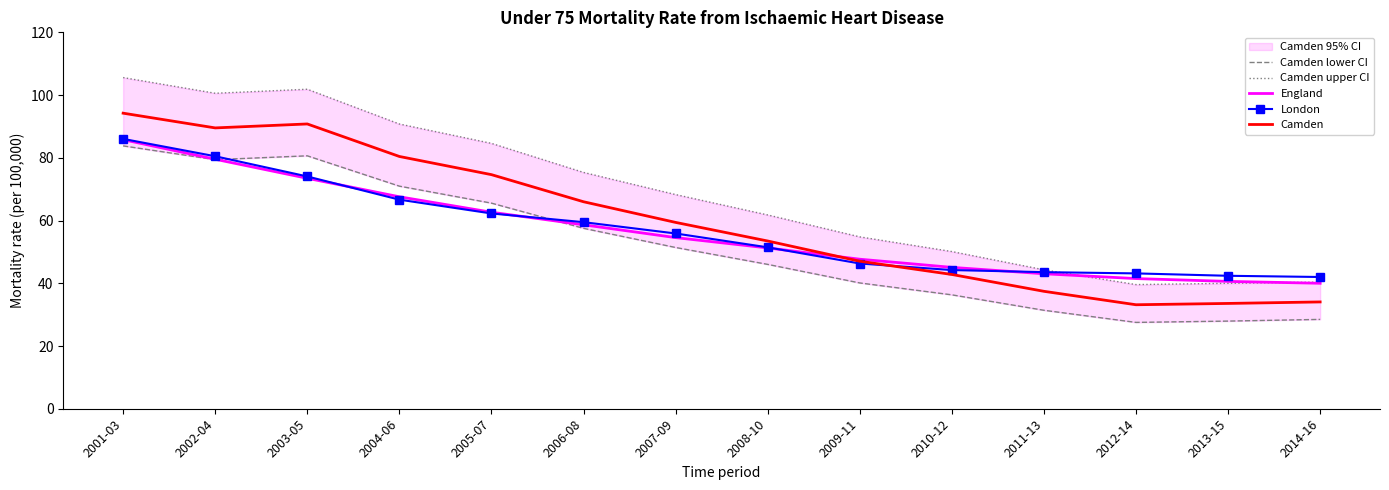

Reading right to left, transcribe all the data shown in this chart.

Camden lower CI: 2014-16=28.5	2013-15=27.9	2012-14=27.5	2011-13=31.4	2010-12=36.3	2009-11=40.1	2008-10=46.0	2007-09=51.4	2006-08=57.5	2005-07=65.5	2004-06=71.0	2003-05=80.6	2002-04=79.4	2001-03=83.8
Camden upper CI: 2014-16=40.4	2013-15=40.0	2012-14=39.6	2011-13=44.3	2010-12=50.1	2009-11=54.8	2008-10=61.8	2007-09=68.3	2006-08=75.3	2005-07=84.6	2004-06=90.8	2003-05=101.9	2002-04=100.6	2001-03=105.6
England: 2014-16=40.0	2013-15=40.6	2012-14=41.5	2011-13=43.0	2010-12=45.1	2009-11=47.7	2008-10=51.3	2007-09=54.6	2006-08=58.6	2005-07=62.6	2004-06=67.6	2003-05=73.5	2002-04=79.5	2001-03=85.8
London: 2014-16=42.0	2013-15=42.4	2012-14=43.1	2011-13=43.5	2010-12=44.2	2009-11=46.3	2008-10=51.5	2007-09=55.9	2006-08=59.5	2005-07=62.3	2004-06=66.7	2003-05=74.1	2002-04=80.5	2001-03=86.0
Camden: 2014-16=34.1	2013-15=33.6	2012-14=33.2	2011-13=37.4	2010-12=42.8	2009-11=47.0	2008-10=53.5	2007-09=59.4	2006-08=66.0	2005-07=74.6	2004-06=80.4	2003-05=90.8	2002-04=89.5	2001-03=94.2